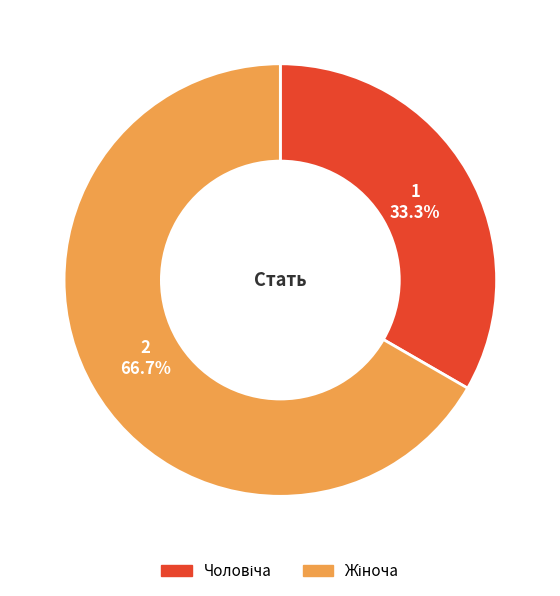

Is there a majority slice in this chart?

Yes